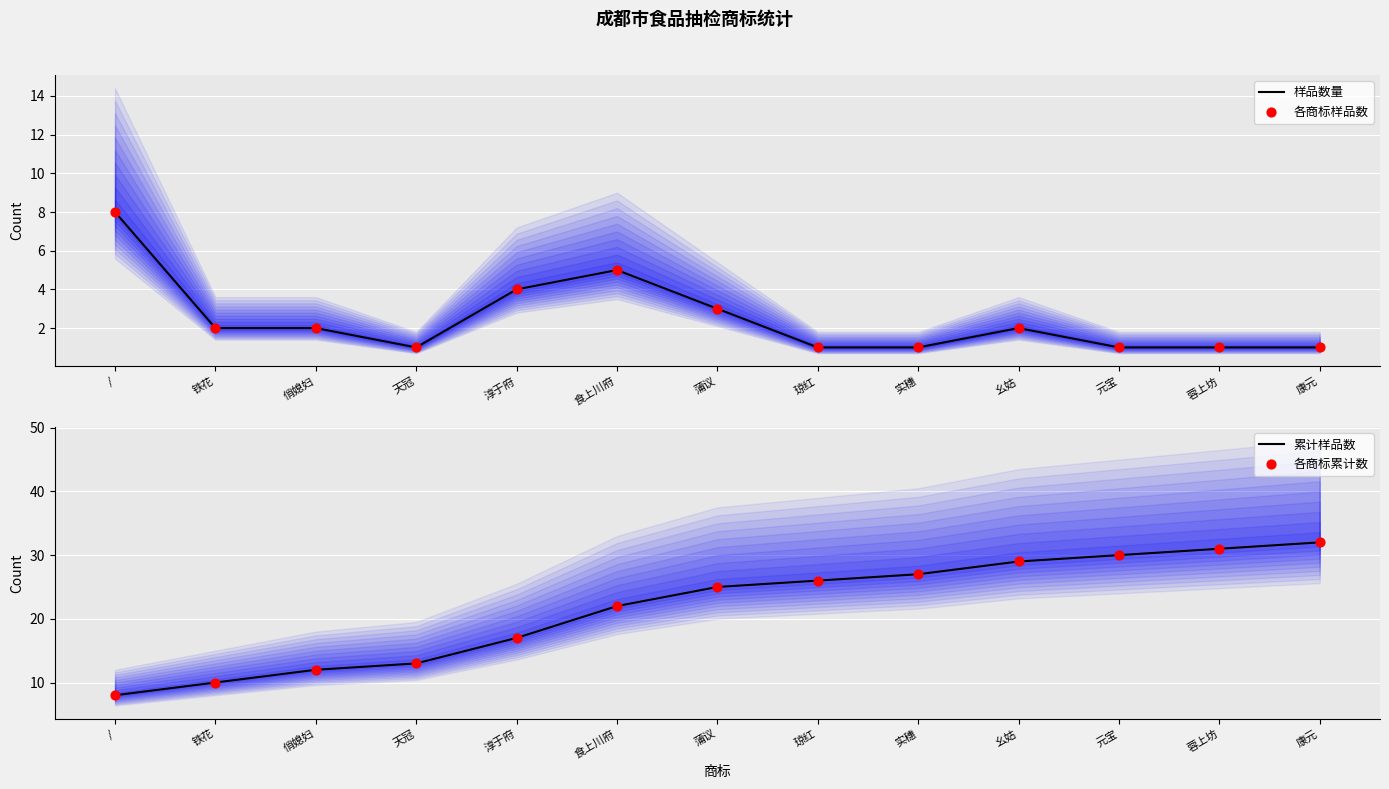

Which series has the largest total across all categories?

累计样品数